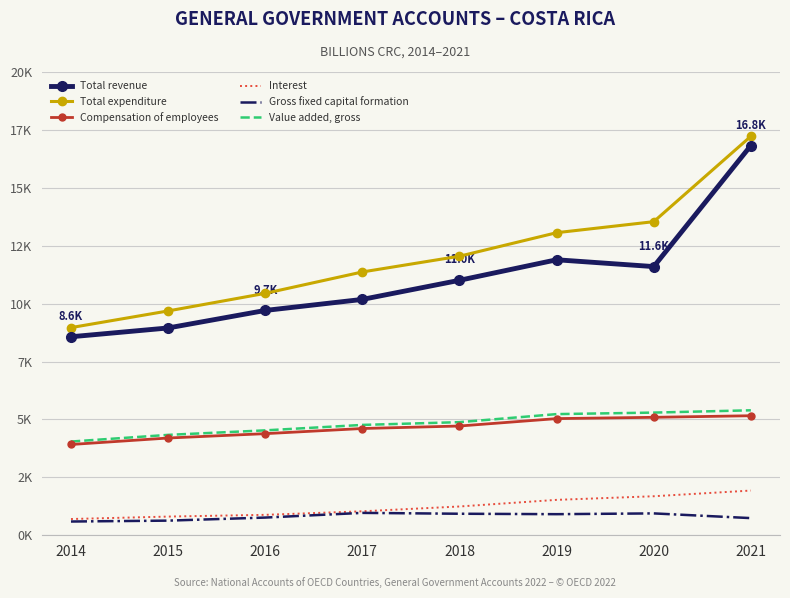

Reading left to right, transcribe all the data shown in this chart.

Total revenue: 8568.7	8948.5	9704.8	10181.2	11006.5	11892.4	11598.0	16824.0
Total expenditure: 8963.6	9683.8	10442.8	11366.5	12046.4	13061.2	13537.4	17223.7
Compensation of employees: 3917.7	4197.4	4385.8	4608.0	4715.6	5035.5	5091.2	5159.3
Interest: 700.6	806.1	881.3	1034.2	1241.6	1527.7	1683.9	1929.1
Gross fixed capital formation: 592.6	631.1	763.0	965.5	928.4	909.8	943.1	739.7
Value added, gross: 4044.9	4333.2	4528.1	4762.9	4882.2	5229.5	5295.1	5393.9